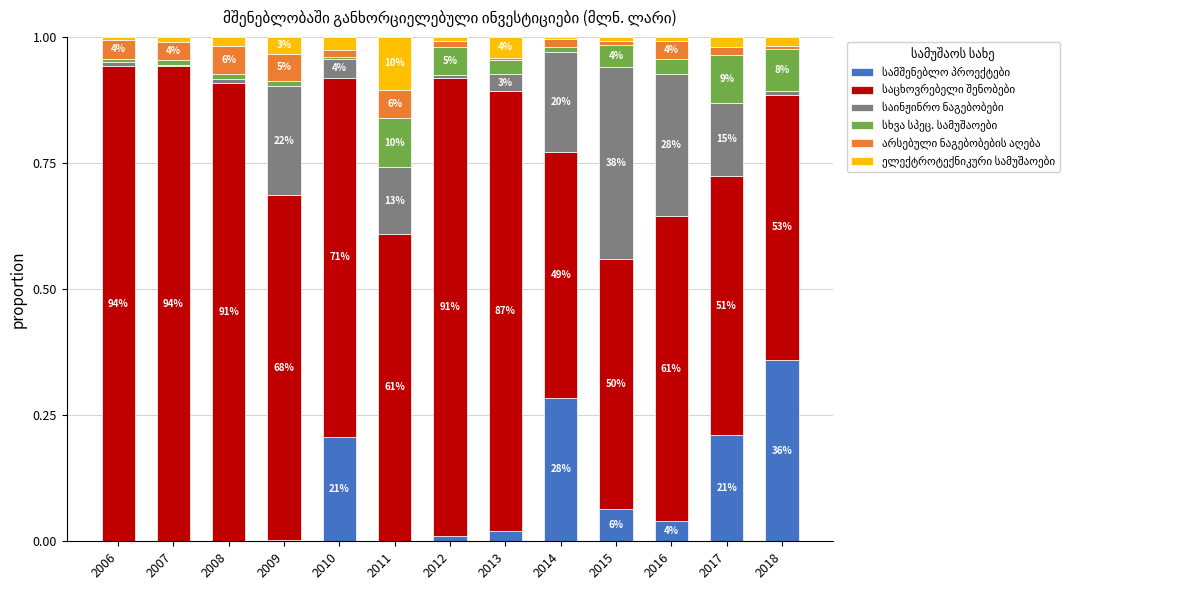

Does the chart contain stacked bars?

Yes